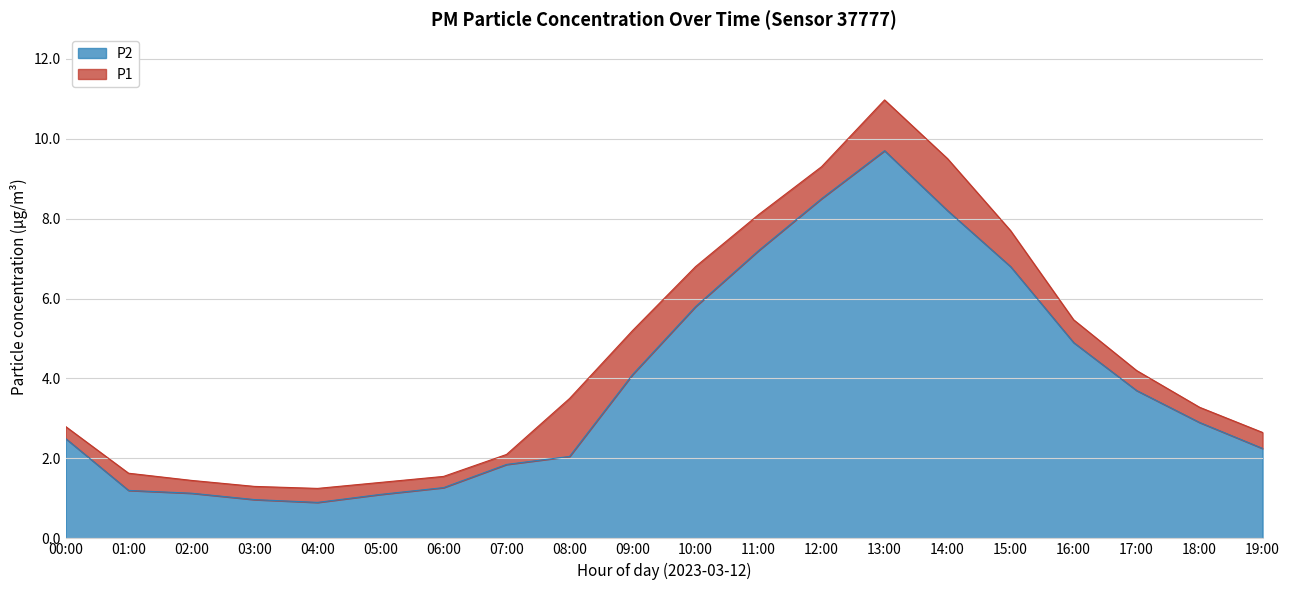

What is the sum of the P1 values at 03:00 and 15:00?

9.0